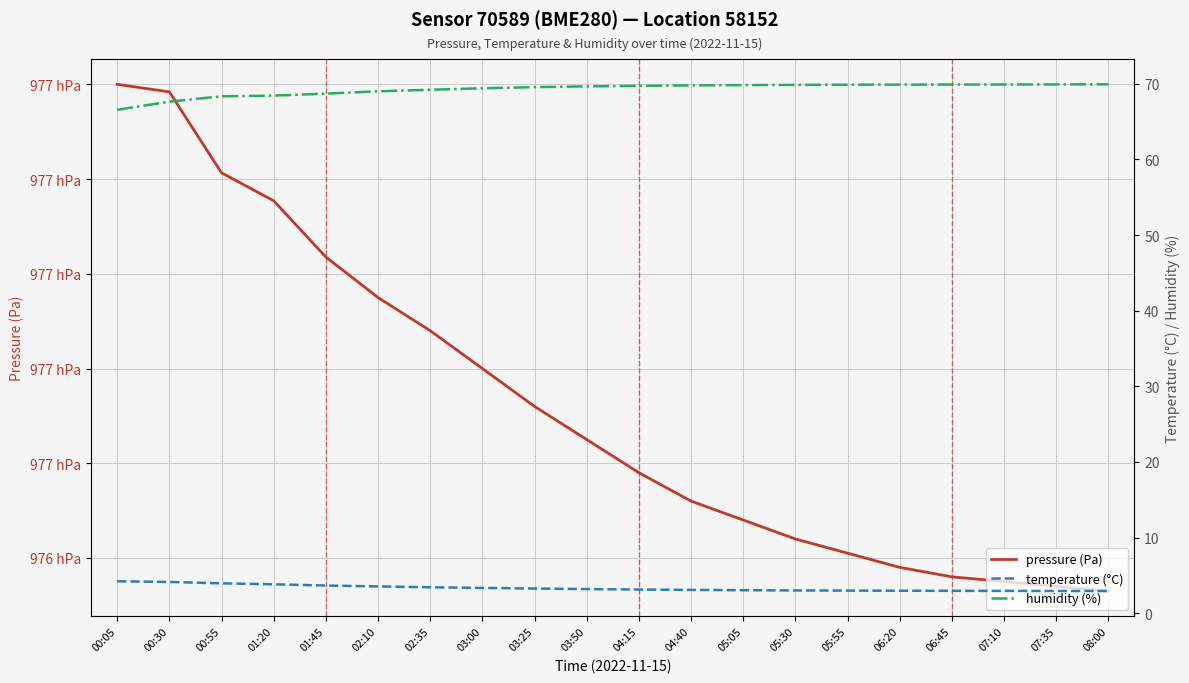

Rank the categories by temperature (°C) value from lowest to highest.

08:00, 07:35, 07:10, 06:45, 06:20, 05:55, 05:30, 05:05, 04:40, 04:15, 03:50, 03:25, 03:00, 02:35, 02:10, 01:45, 01:20, 00:55, 00:30, 00:05